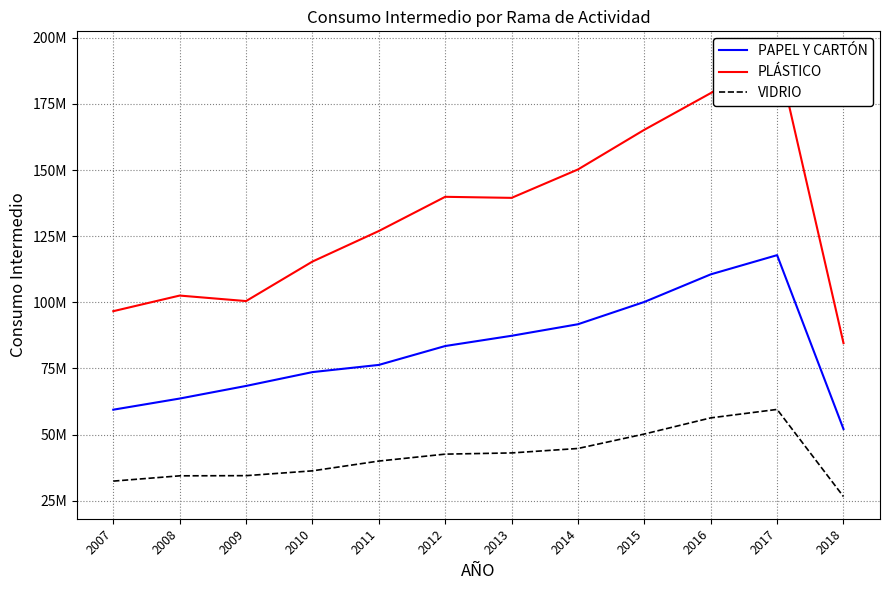

Is it true that PAPEL Y CARTÓN equals 76344934 at 2011?

True